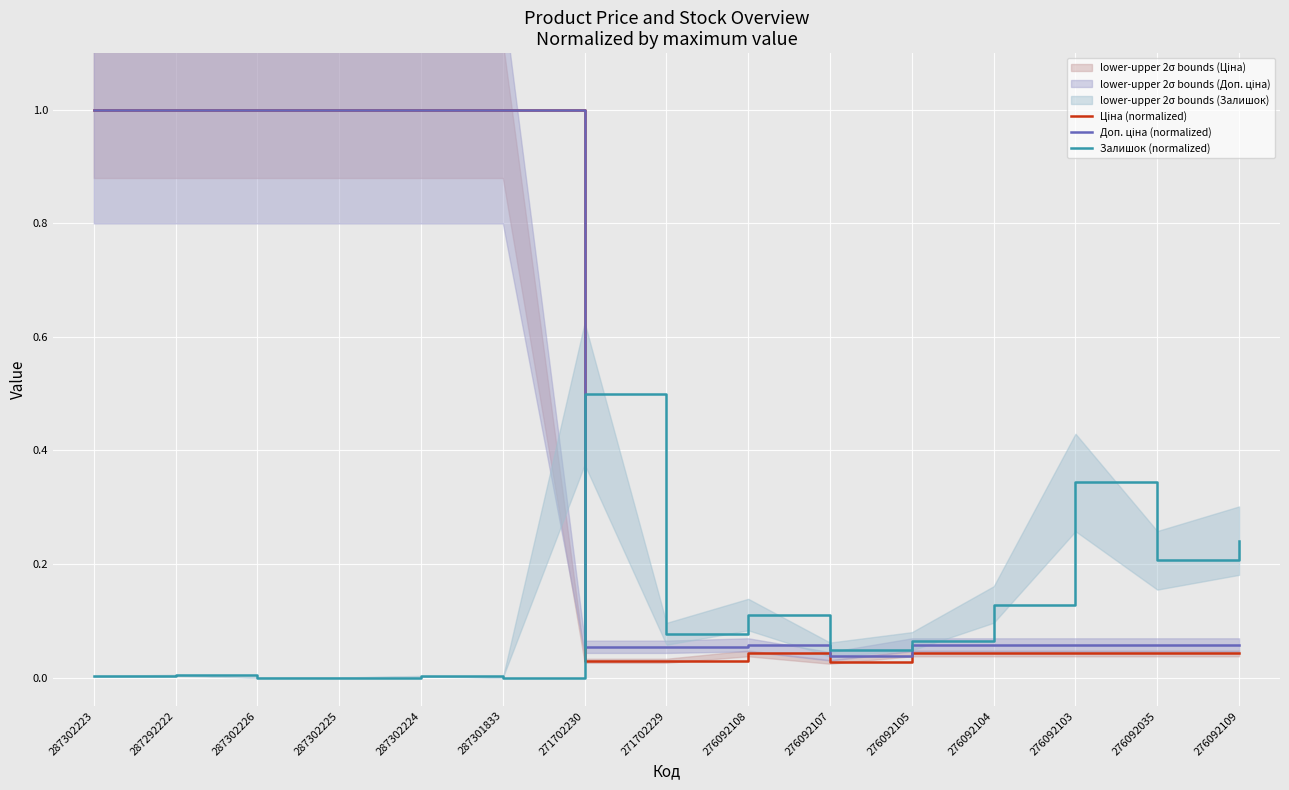

What are all the series names shown in the legend?

Ціна (normalized), Доп. ціна (normalized), Залишок (normalized)